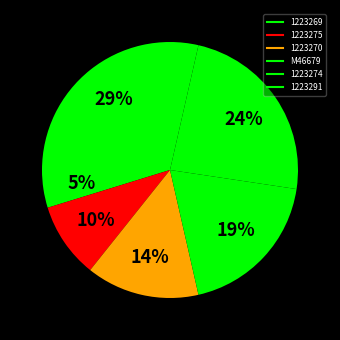

How many slices are in this pie chart?

6